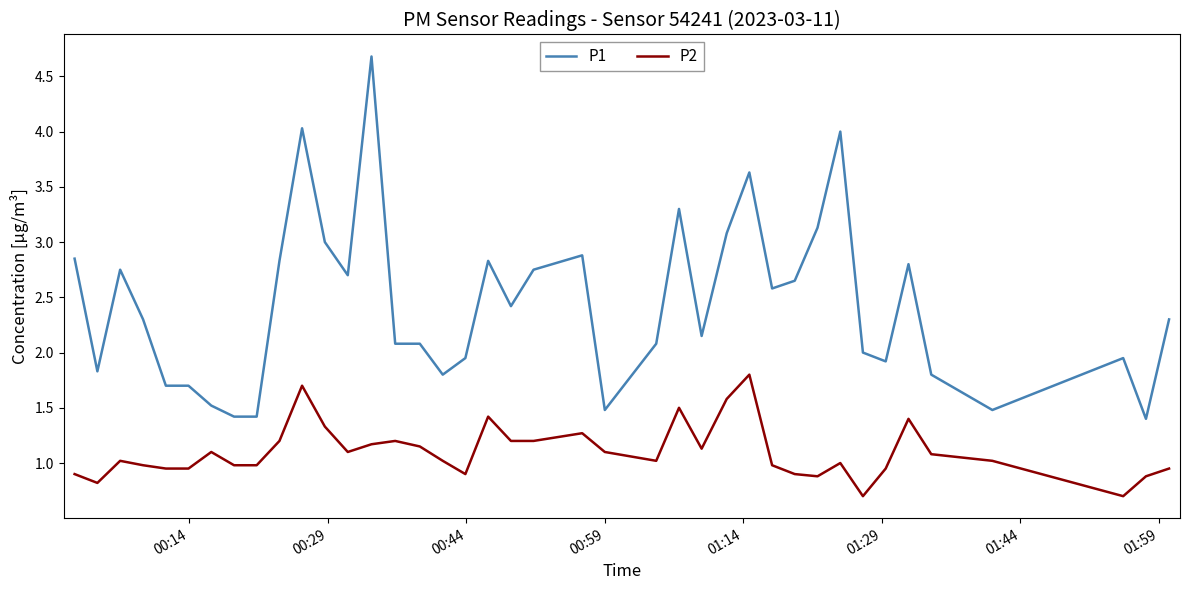

True or false: P1 and P2 cross at least once.

False